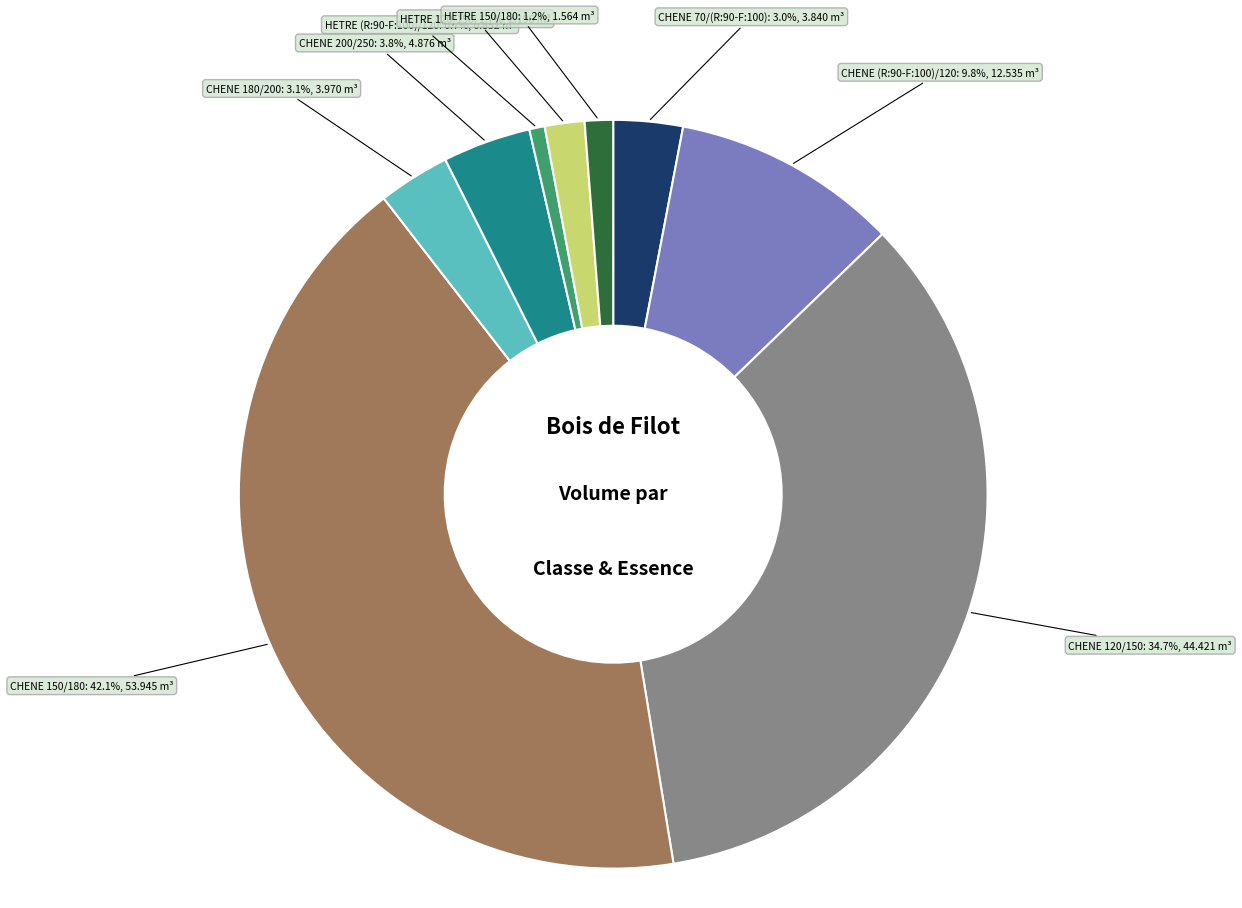

Is there a majority slice in this chart?

No